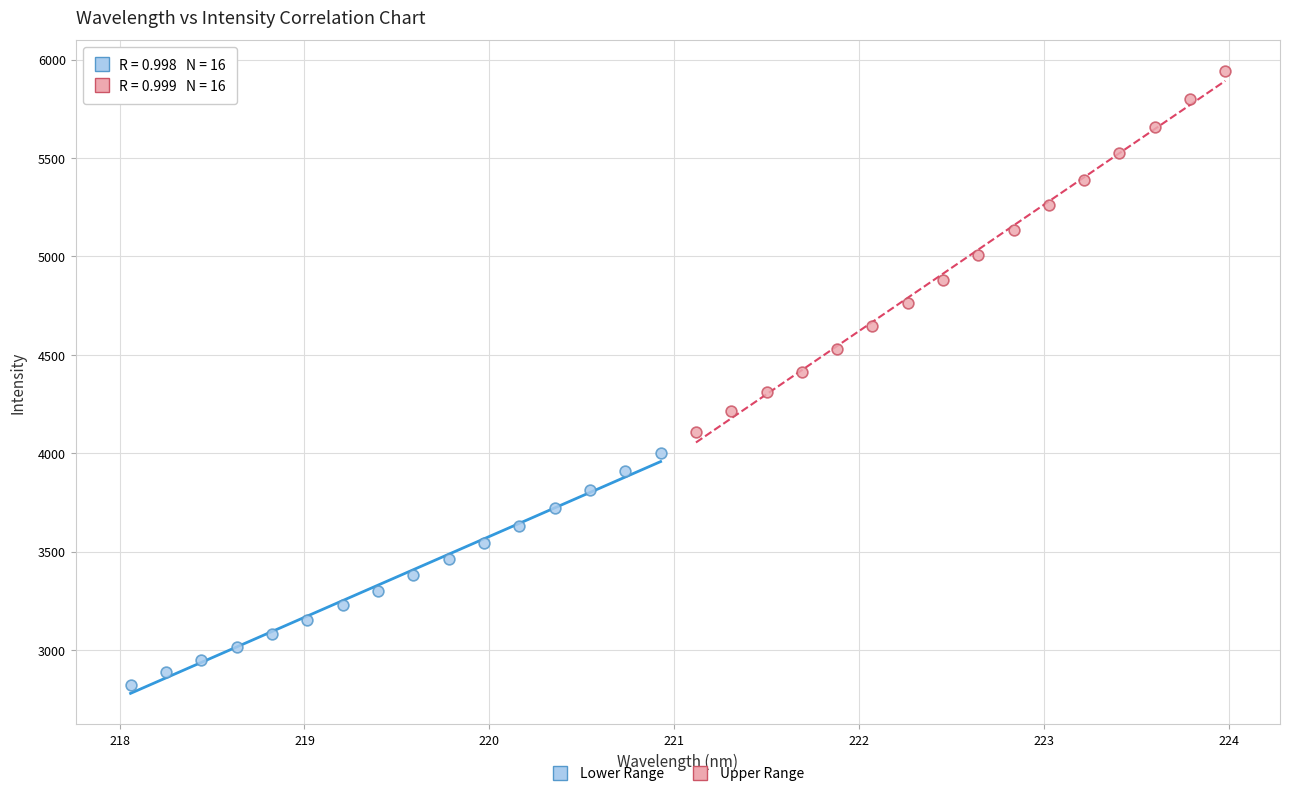

Which series has the widest spread of Y values?

Upper Range